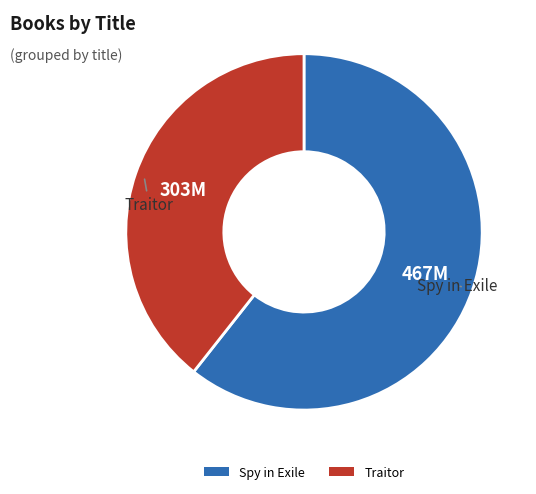

Combined, do Spy in Exile and Traitor account for over 50%?

Yes